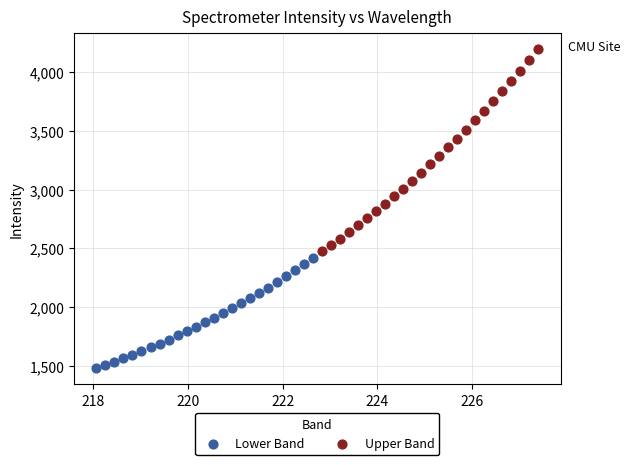

Which series has the largest Y range (max minus min)?

Upper Band